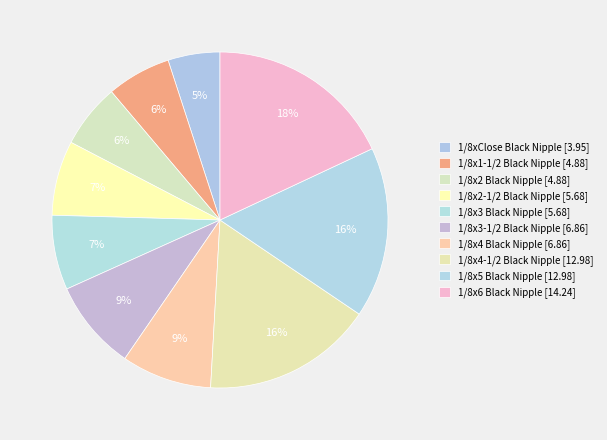

How many segments does this pie chart have?

10